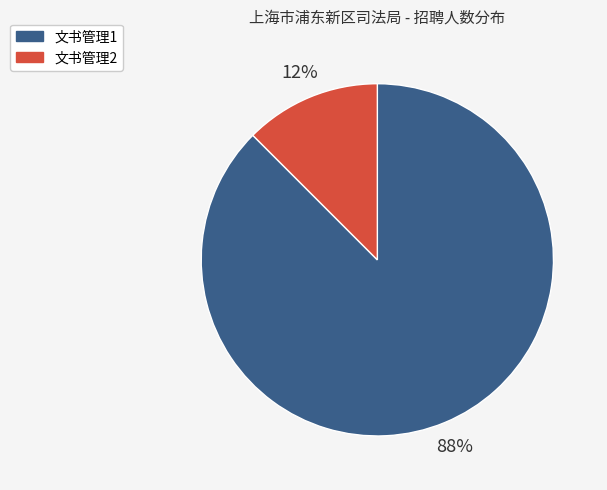

Rank the categories by value from lowest to highest.

文书管理2, 文书管理1